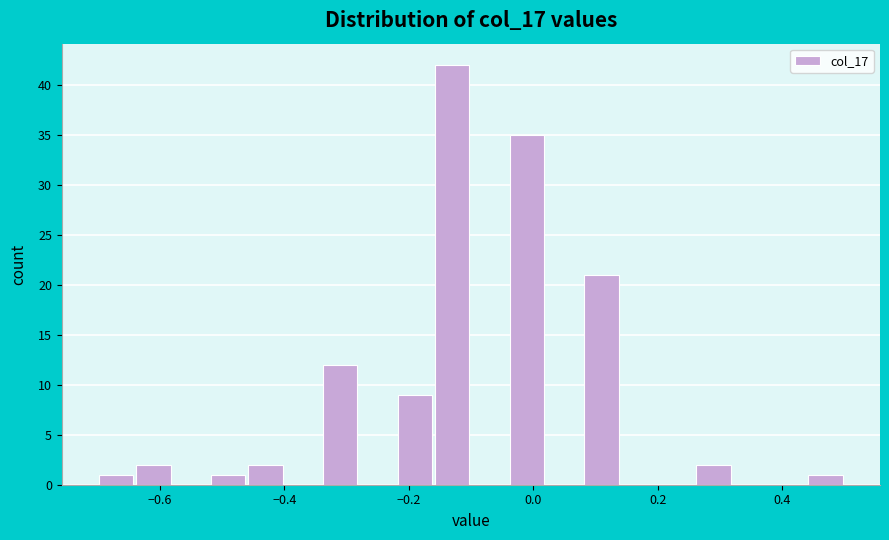

Around what value on the x-axis is the tallest bar? Give the approximate position of its centre, as read against the axis.

-0.12